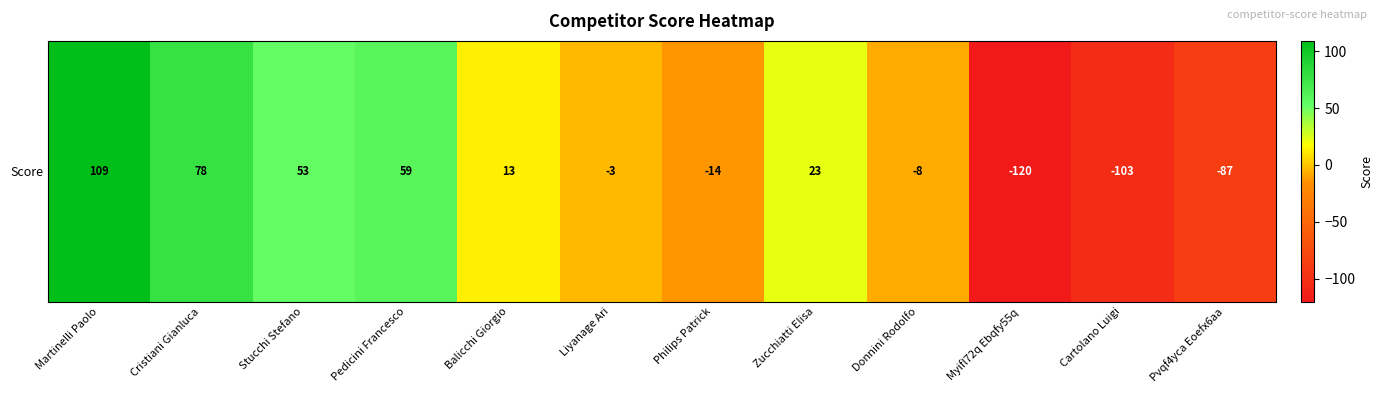

Between Cartolano Luigi and Martinelli Paolo, which is larger?

Martinelli Paolo